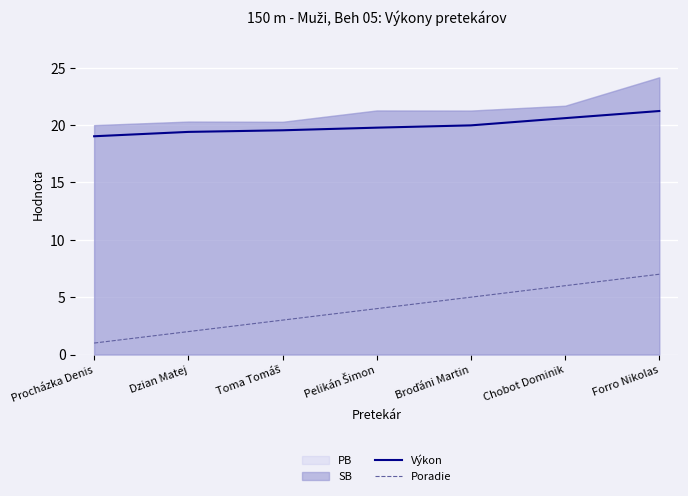

Which series has the largest range (max minus min)?

Poradie